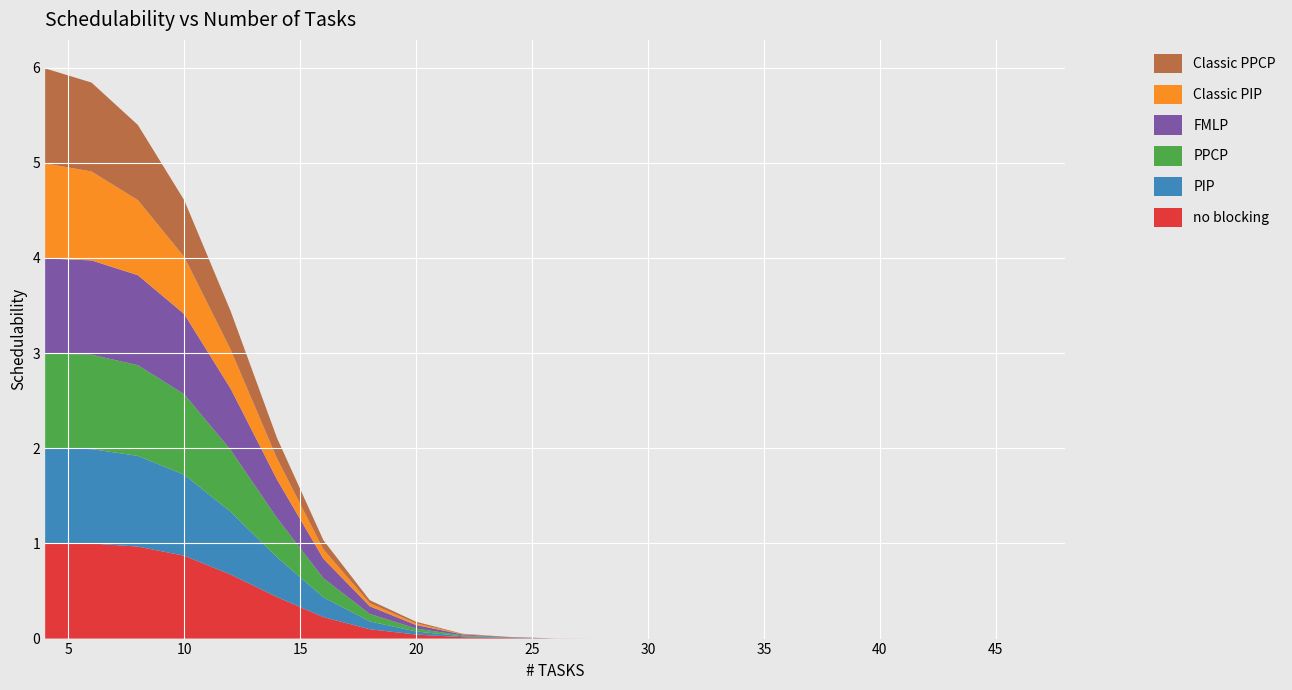

Reading left to right, what are all the values shown in this chart?

no blocking: 1.0	1.0	1.0	0.9	0.7	0.4	0.2	0.1	0.0	0.0	0.0	0.0	0.0	0.0	0.0	0.0	0.0	0.0	0.0	0.0	0.0	0.0	0.0
PIP: 1.0	1.0	1.0	0.9	0.7	0.4	0.2	0.1	0.0	0.0	0.0	0.0	0.0	0.0	0.0	0.0	0.0	0.0	0.0	0.0	0.0	0.0	0.0
PPCP: 1.0	1.0	1.0	0.8	0.7	0.4	0.2	0.1	0.0	0.0	0.0	0.0	0.0	0.0	0.0	0.0	0.0	0.0	0.0	0.0	0.0	0.0	0.0
FMLP: 1.0	1.0	0.9	0.8	0.6	0.4	0.2	0.1	0.0	0.0	0.0	0.0	0.0	0.0	0.0	0.0	0.0	0.0	0.0	0.0	0.0	0.0	0.0
Classic PIP: 1.0	0.9	0.8	0.6	0.4	0.2	0.1	0.0	0.0	0.0	0.0	0.0	0.0	0.0	0.0	0.0	0.0	0.0	0.0	0.0	0.0	0.0	0.0
Classic PPCP: 1.0	0.9	0.8	0.6	0.4	0.2	0.1	0.0	0.0	0.0	0.0	0.0	0.0	0.0	0.0	0.0	0.0	0.0	0.0	0.0	0.0	0.0	0.0